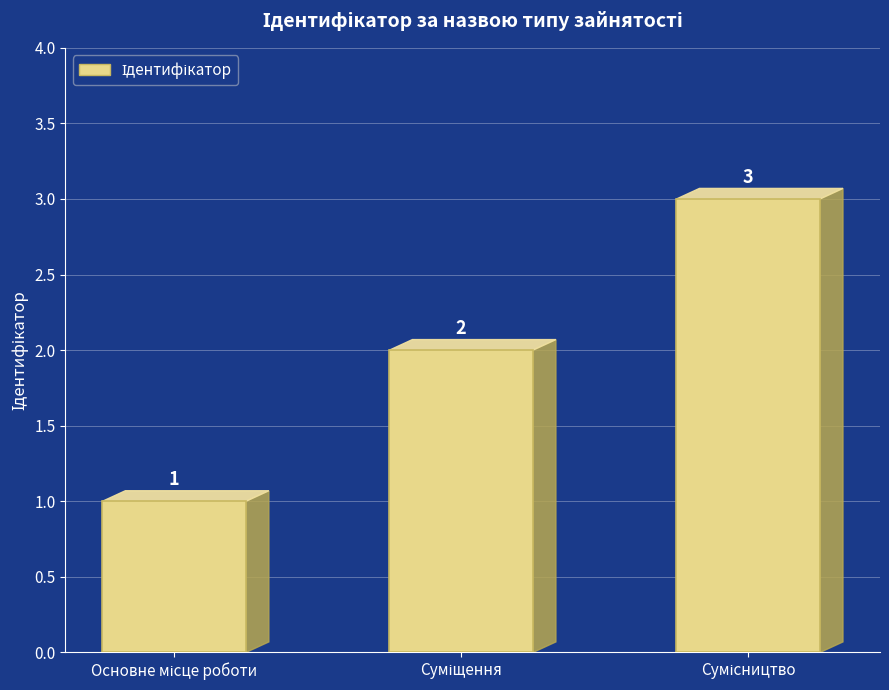

What is the value of the 1st bar from the left?

1